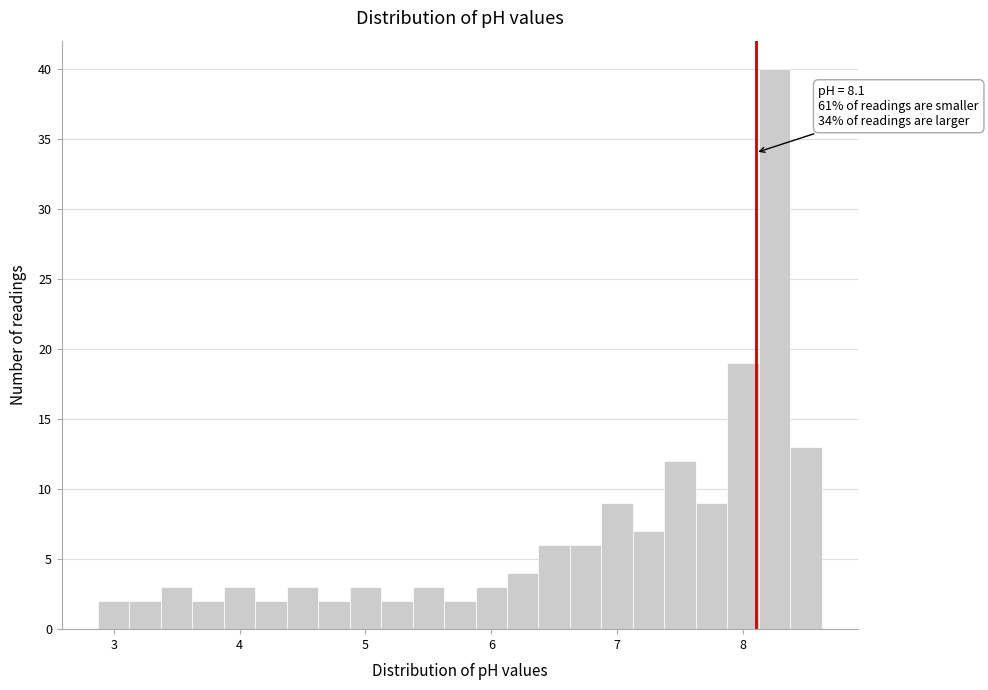

Read against the x-axis, roughly where is the centre of the tallest bar?

8.3